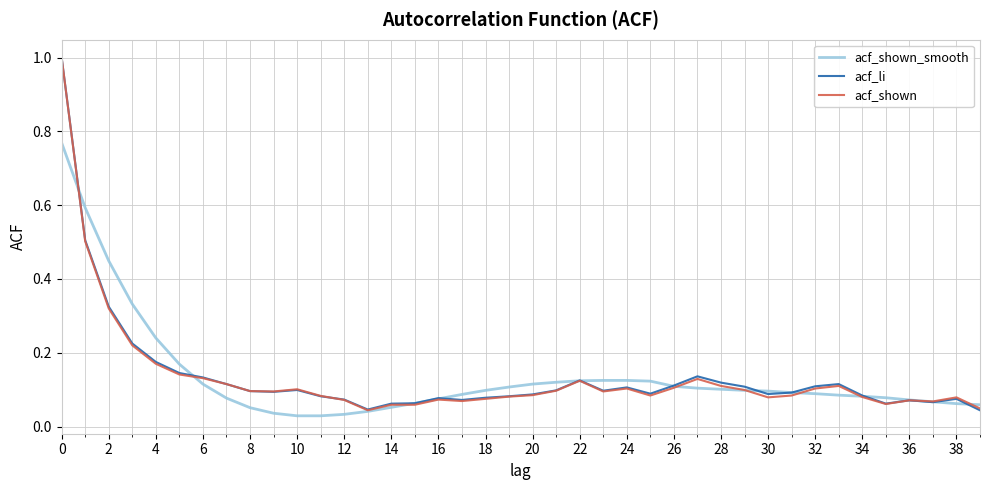

What is the greatest value displayed?

1.0